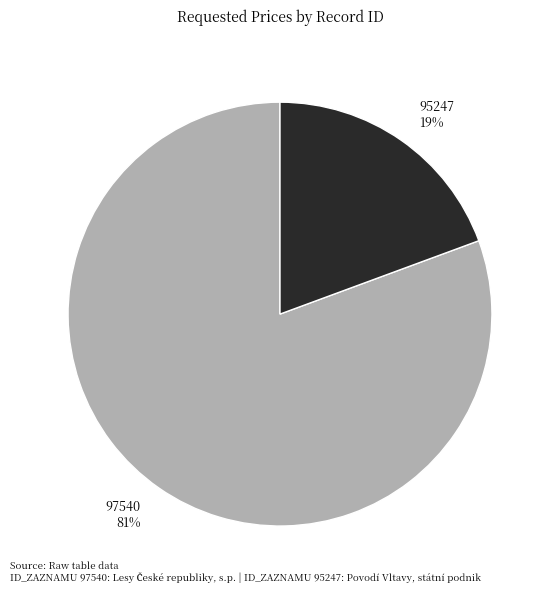

To the nearest percent, what is the average slice percentage?

50%